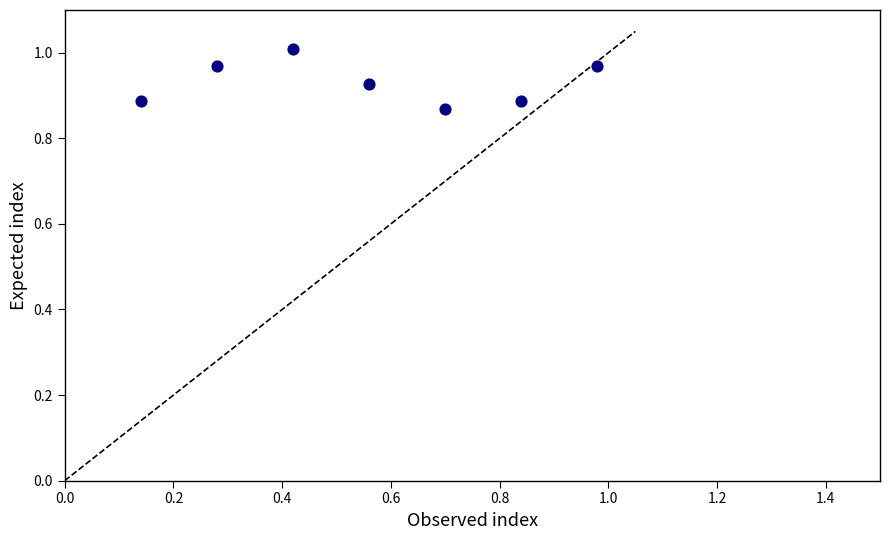

What is the average X value?

0.6